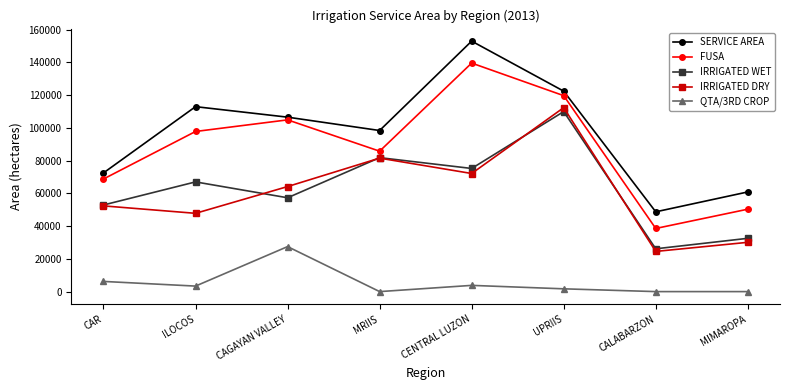

What is the label of the 2nd point from the right?

CALABARZON